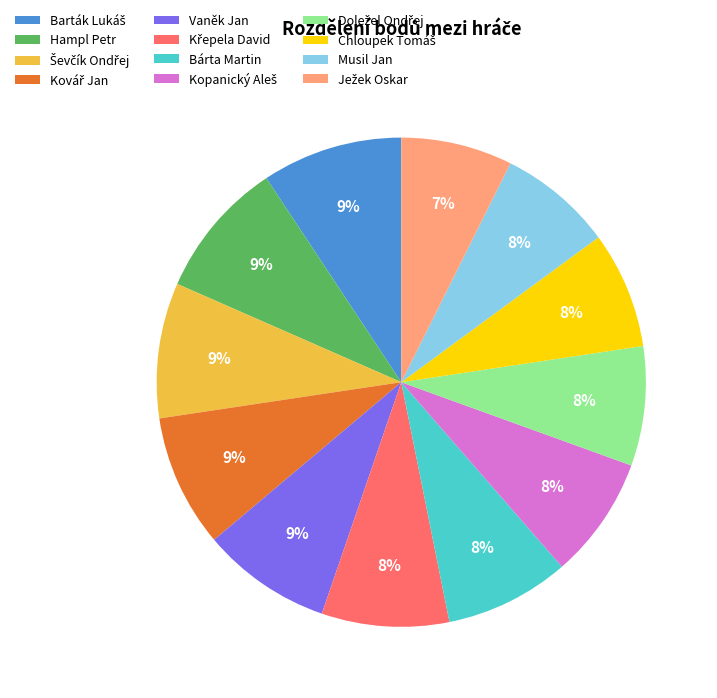

Is there a majority slice in this chart?

No